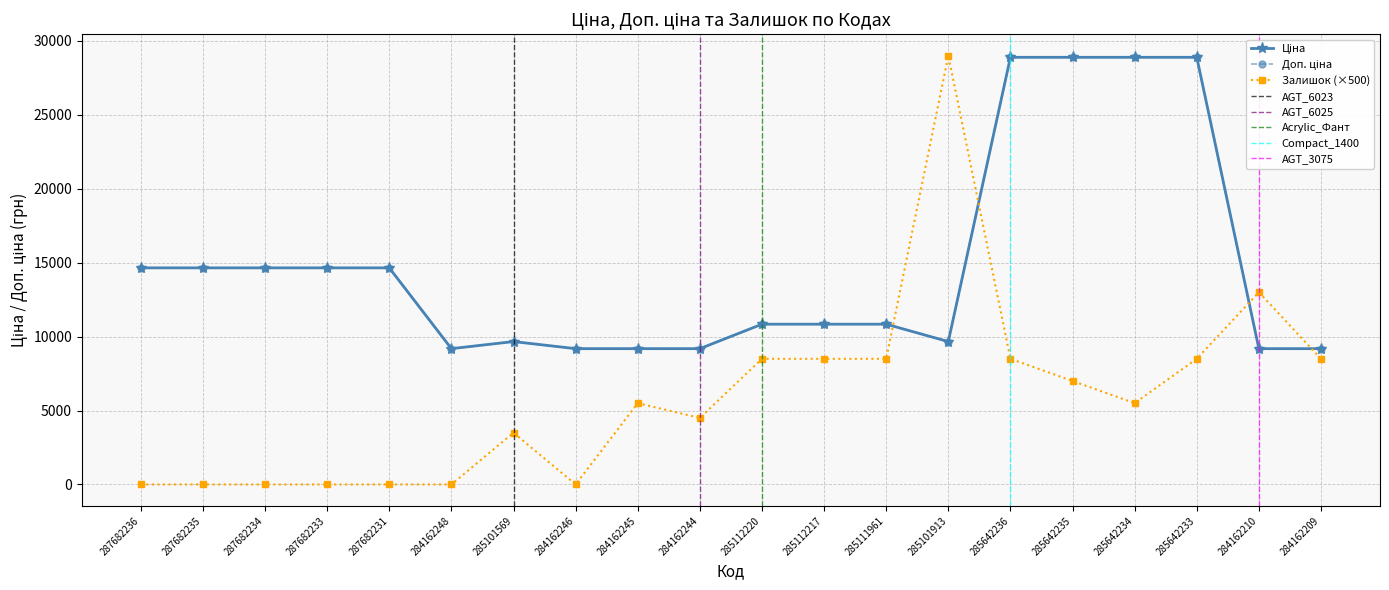

What is the lowest value of the Доп. ціна series?

9185.1